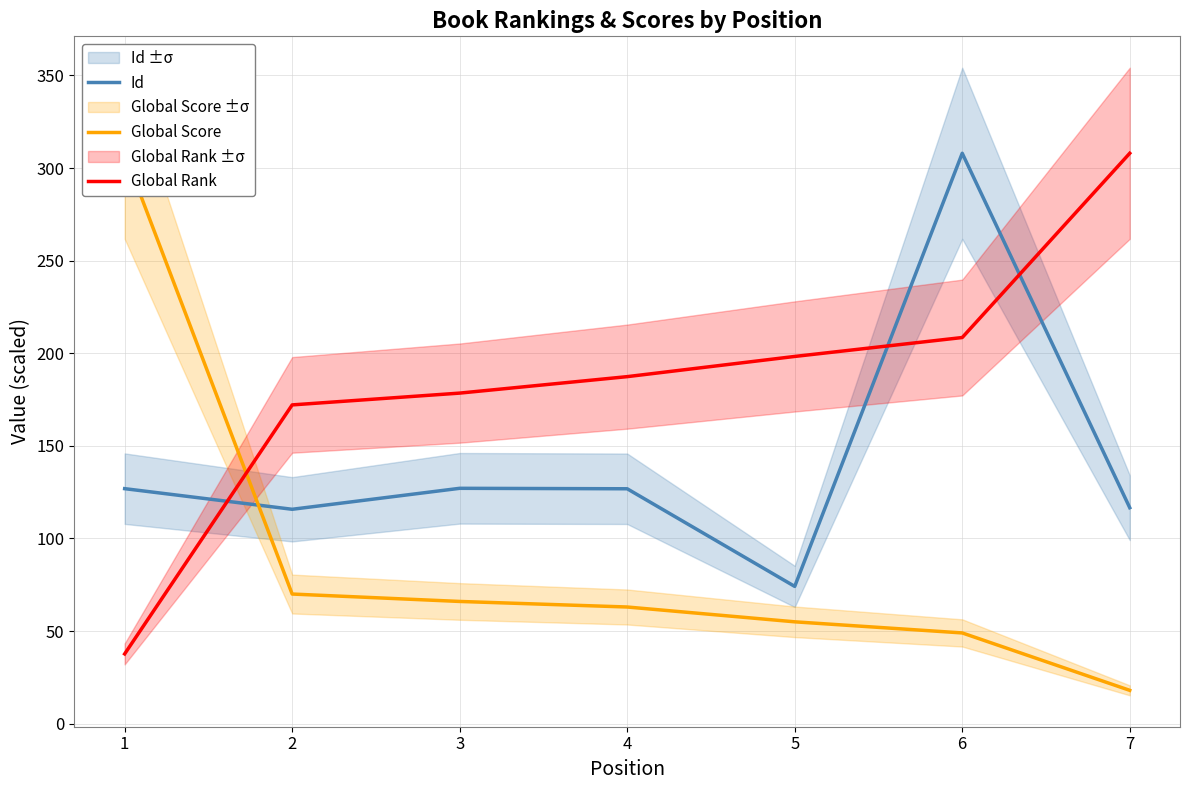

What is the difference between the highest and lowest values at 2?

102.1